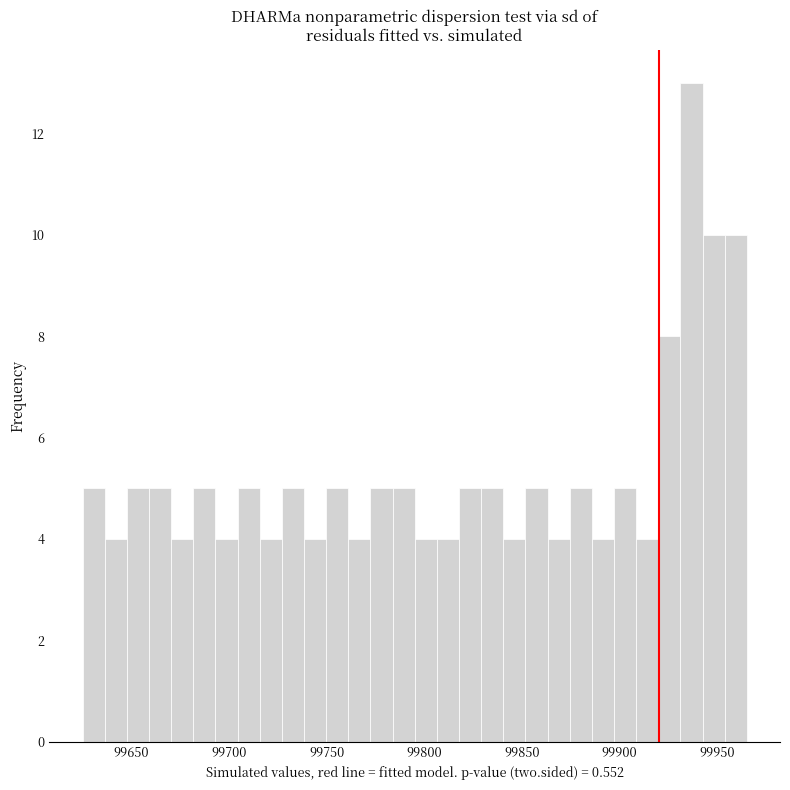

Around what value on the x-axis is the tallest bar? Give the approximate position of its centre, as read against the axis.

99935